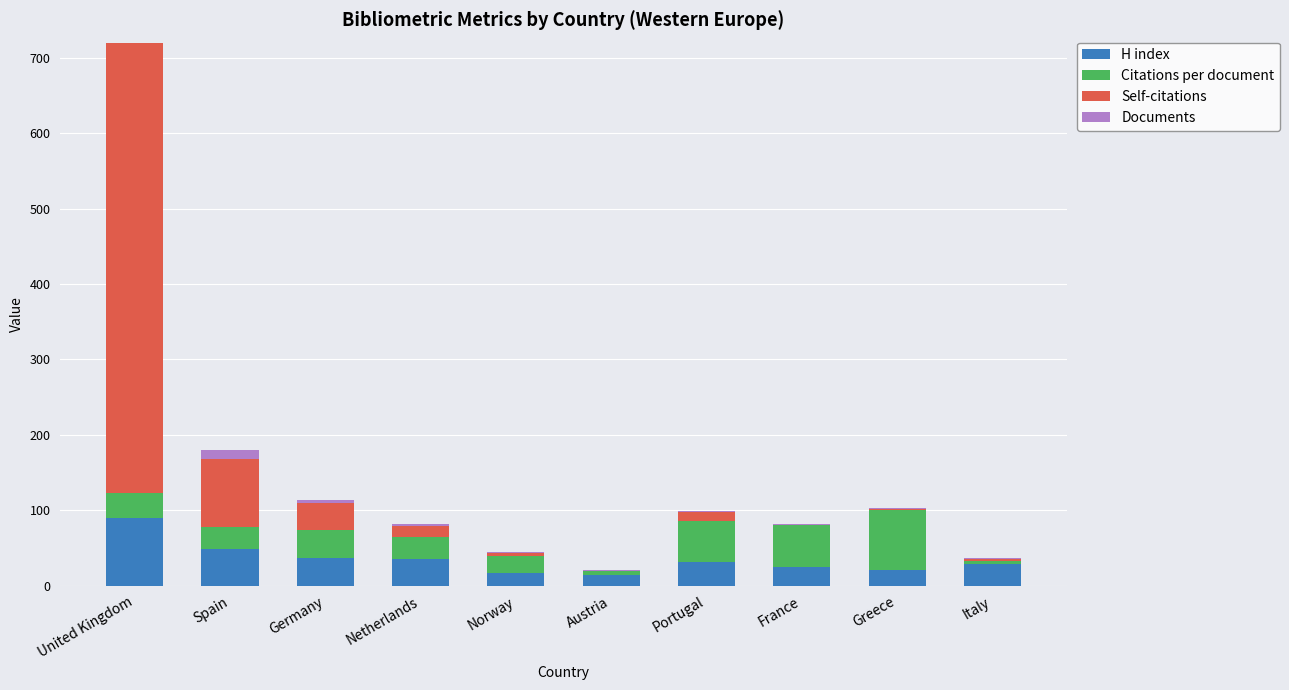

What is the difference between the Documents values at Austria and United Kingdom?

65.0